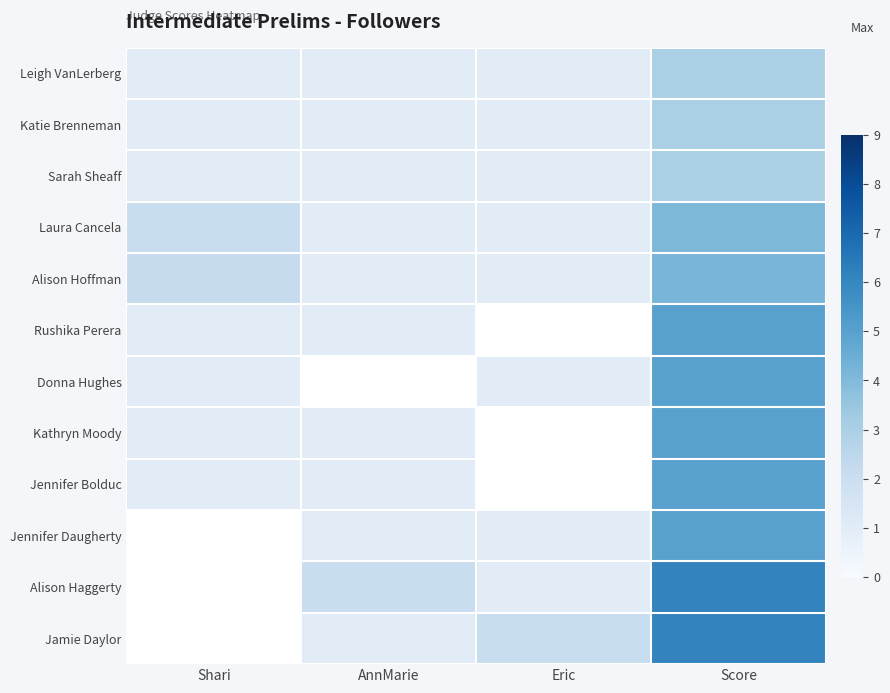

Is it true that Alison Hoffman equals 1.4 at Eric?

False